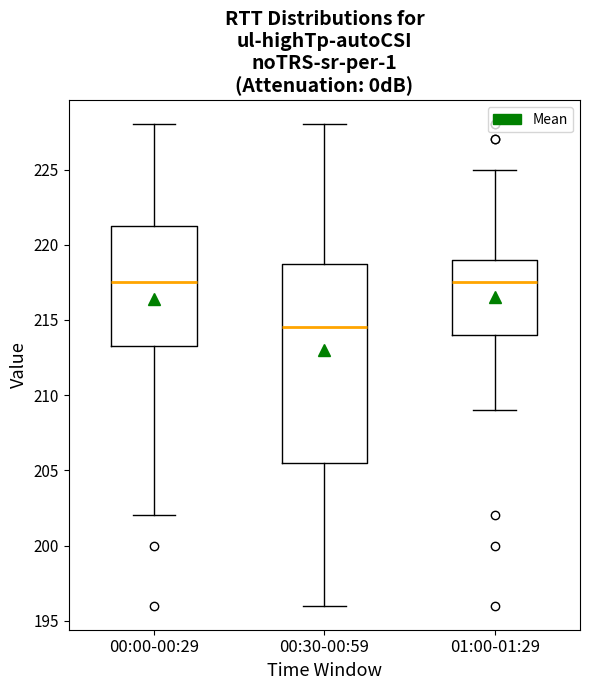

Comparing the boxes themselves (not the whiskers), which one is the tallest?

00:30-00:59